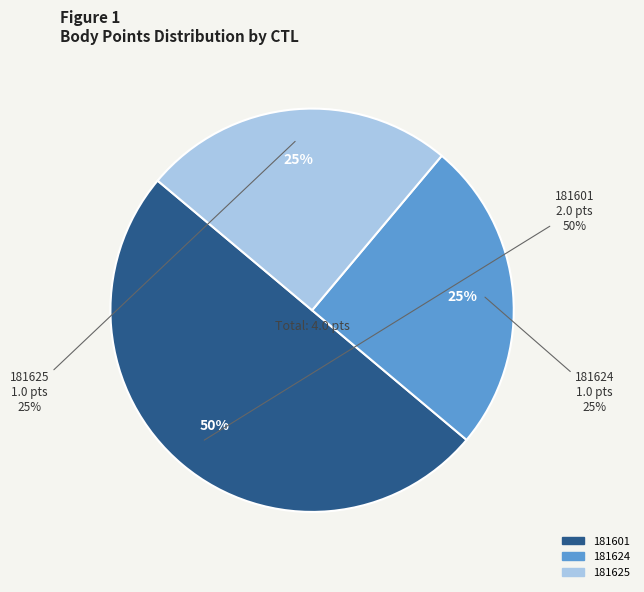

Which slice is the smallest?

181624